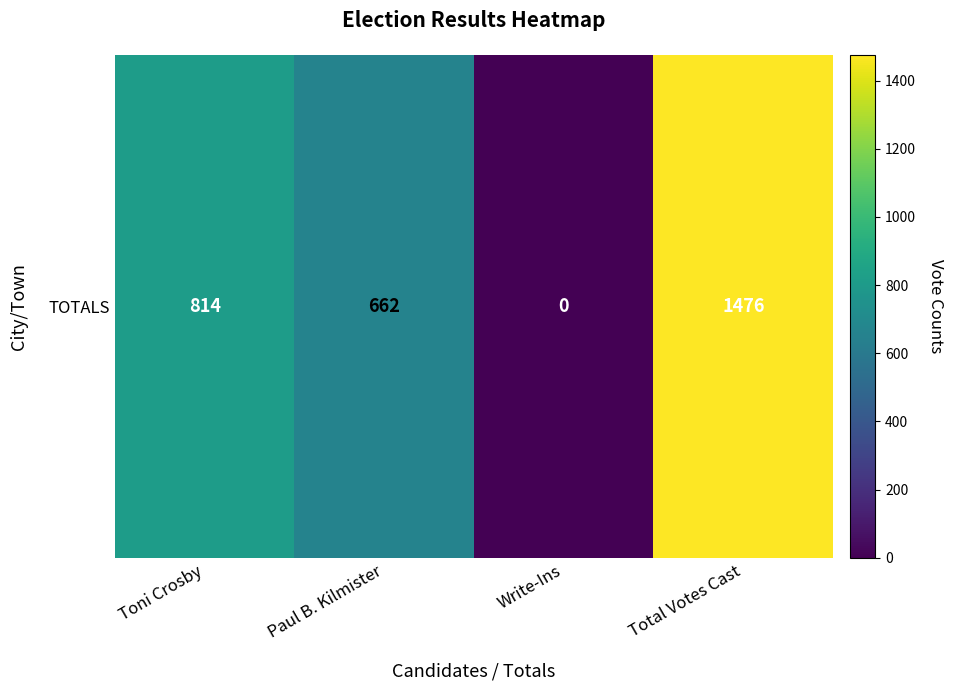

The chart shows a value of 1476 at Total Votes Cast. True or false?

True